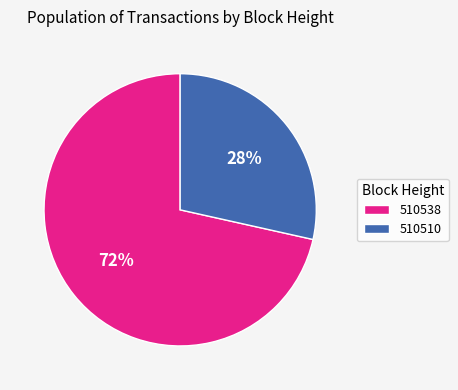

How many slices are in this pie chart?

2